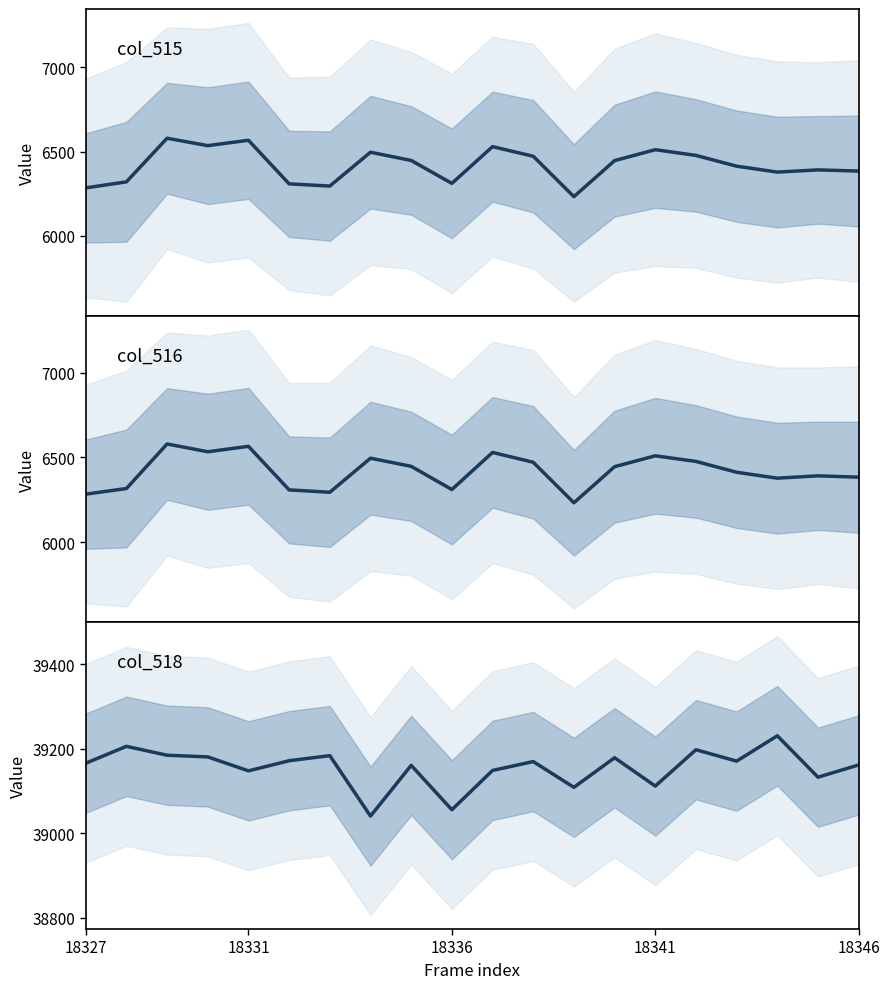

Is this an area chart (filled region under the line)?

No